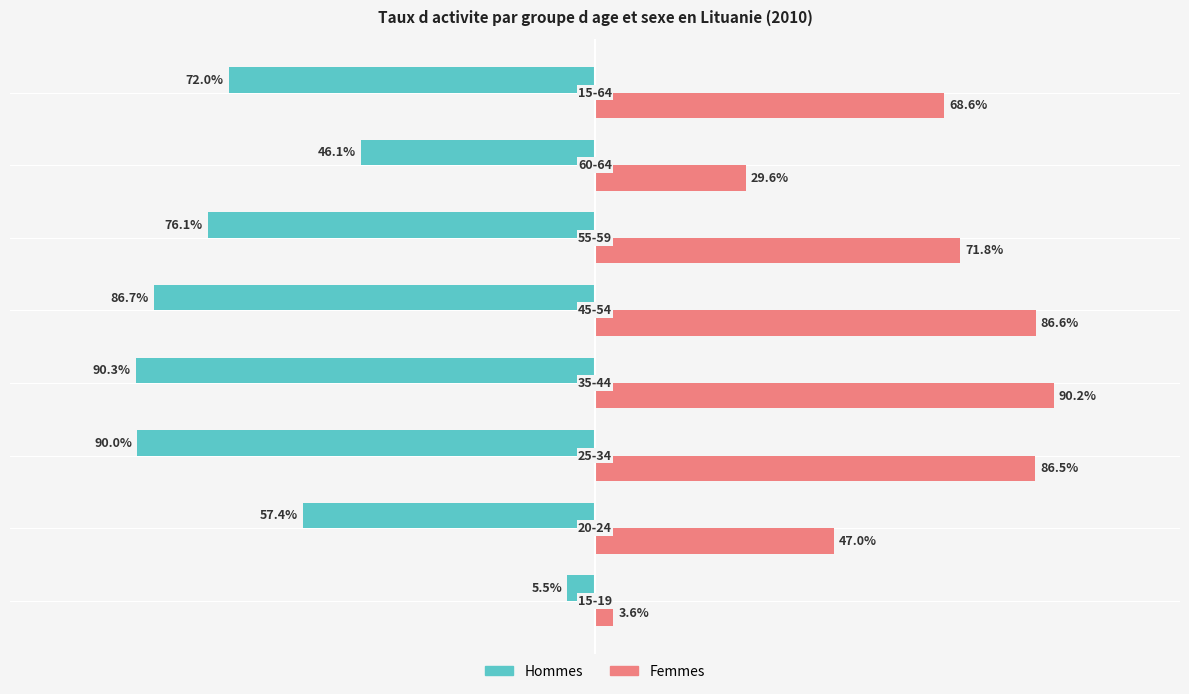

What are all the series names shown in the legend?

Hommes, Femmes